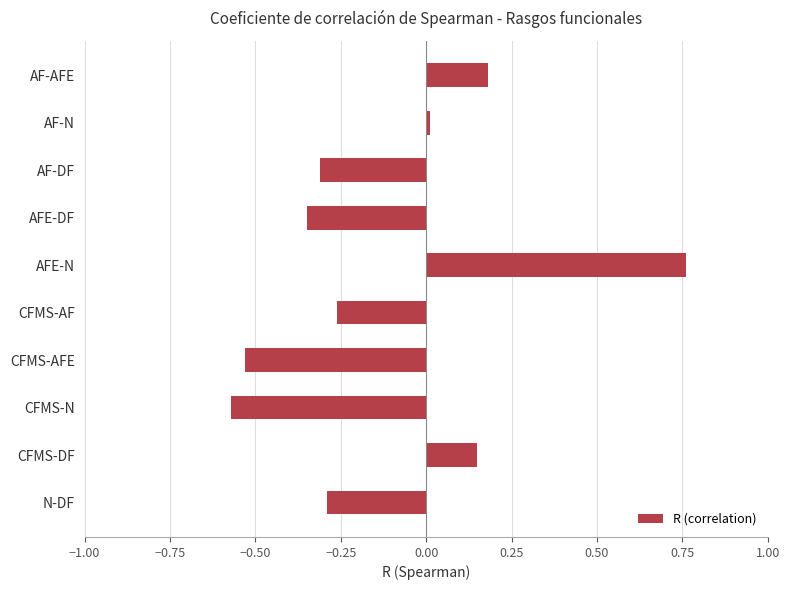

What is the change in value from CFMS-AFE to N-DF?

+0.2